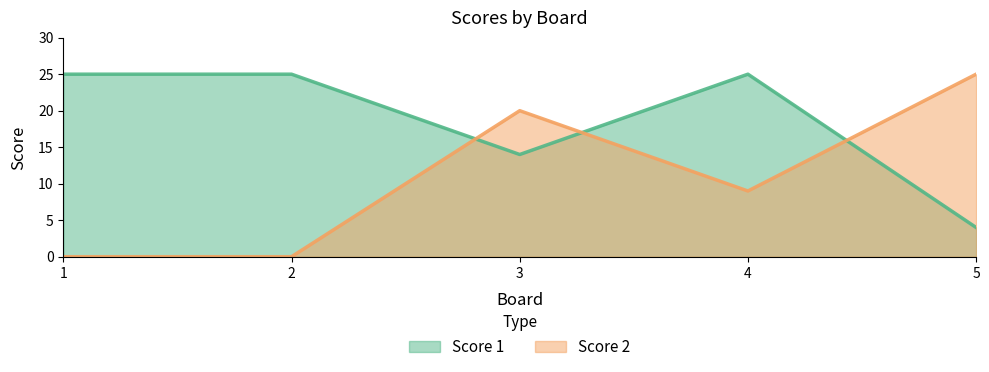

Reading left to right, list all the values displayed in this chart.

Score 1: 1=25	2=25	3=14	4=25	5=4
Score 2: 1=0	2=0	3=20	4=9	5=25